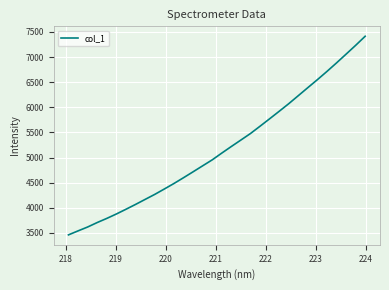

What is the greatest value displayed?

7413.2